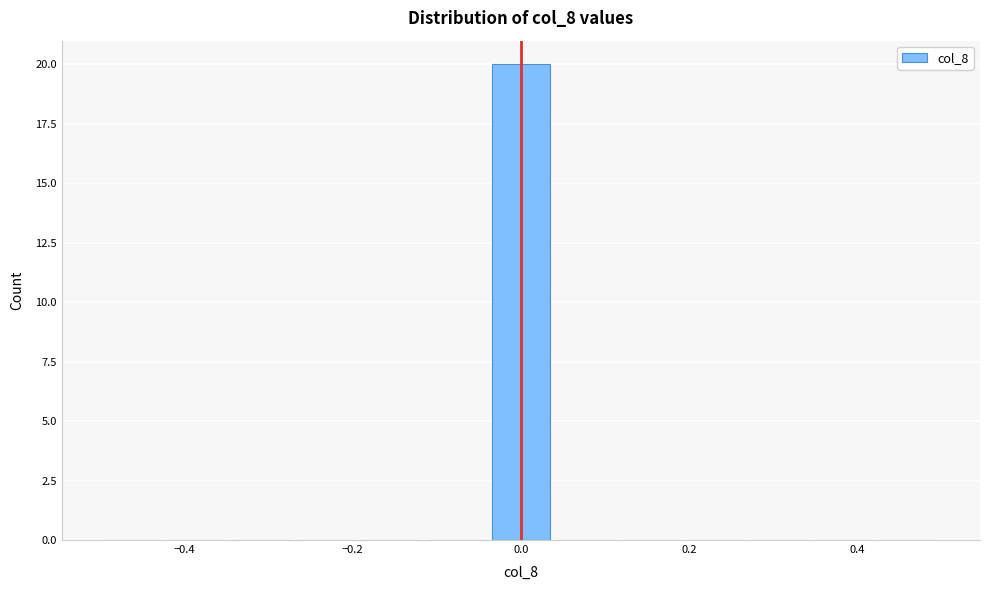

Read against the x-axis, roughly where is the centre of the tallest bar?

0.00